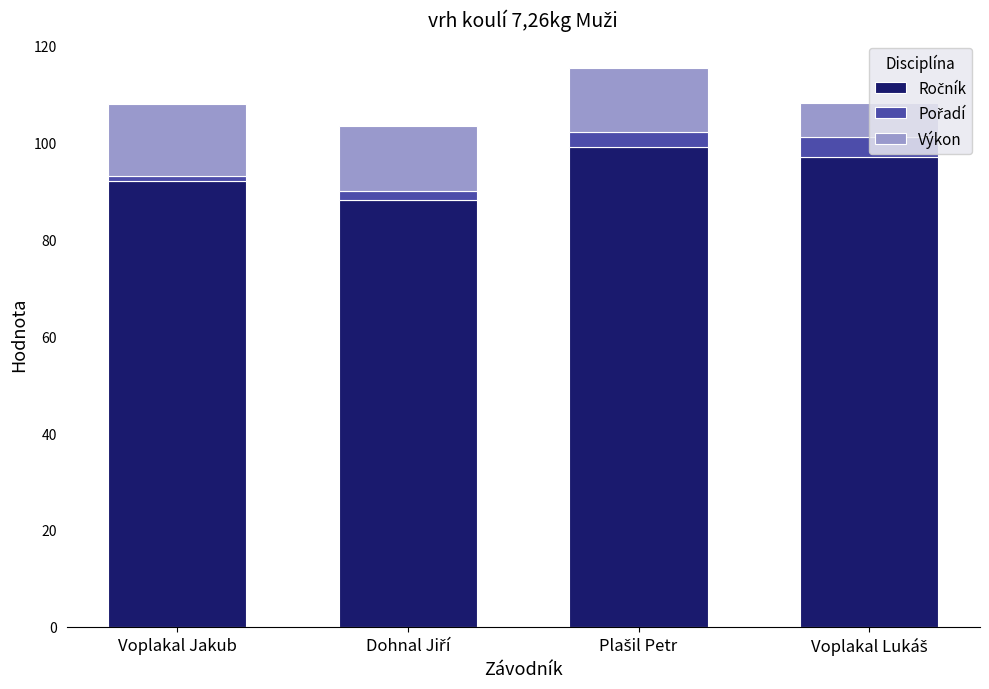

How many bars are there in total?

4